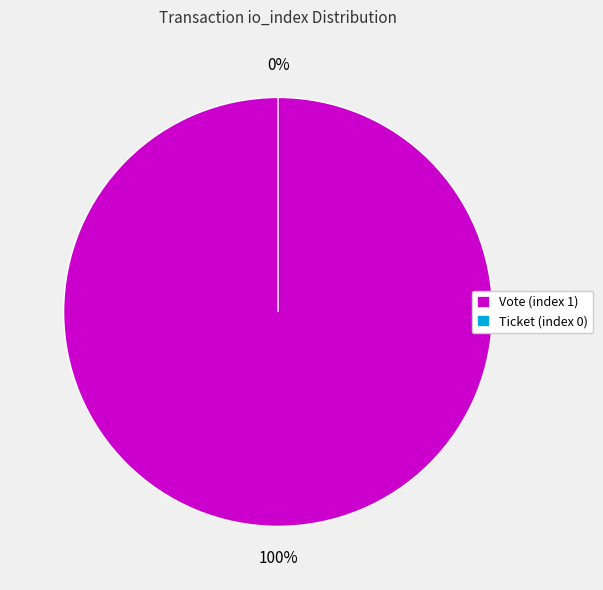

What is the largest slice in the pie chart?

Vote (index 1)